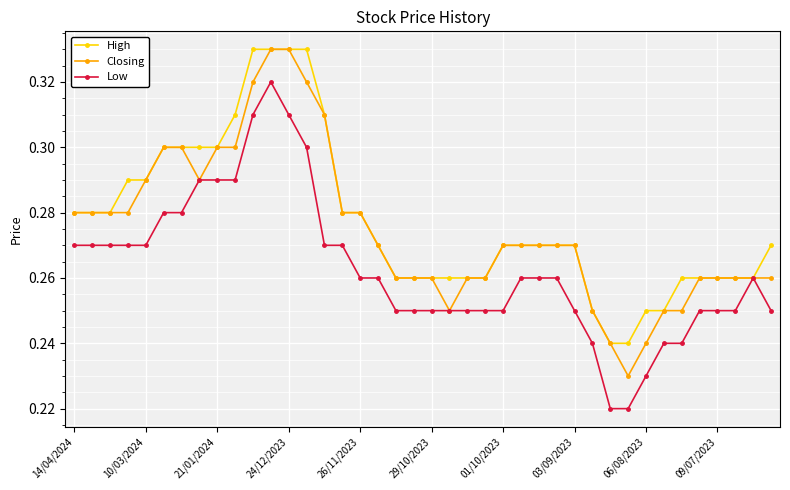

List the series in order of their overall mean, highest first.

High, Closing, Low